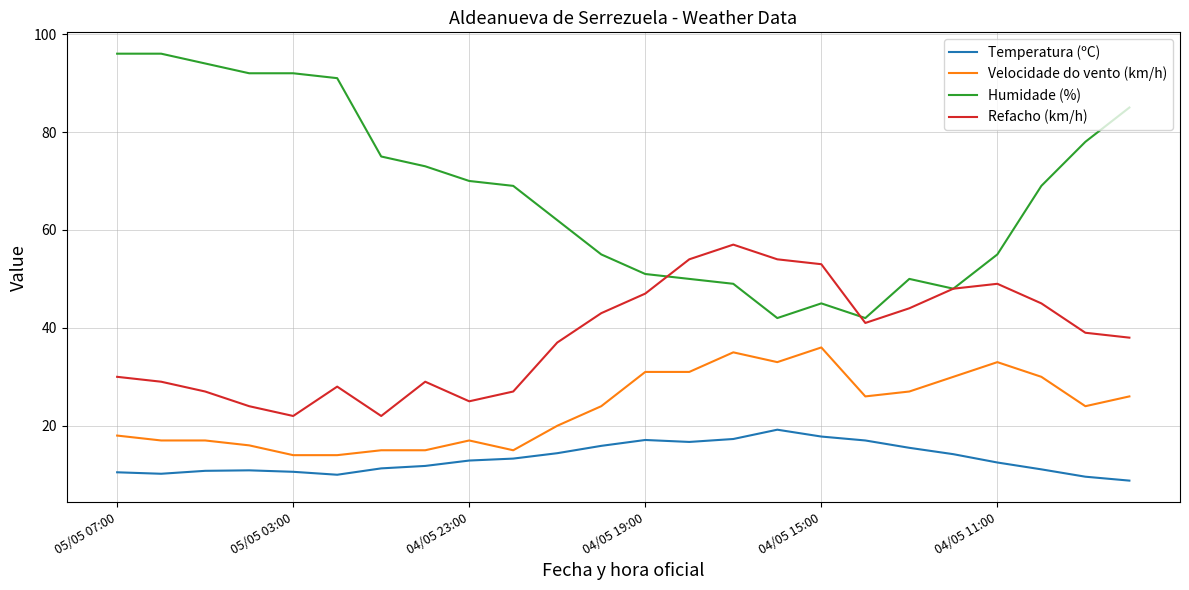

Which series has the widest spread of values?

Humidade (%)